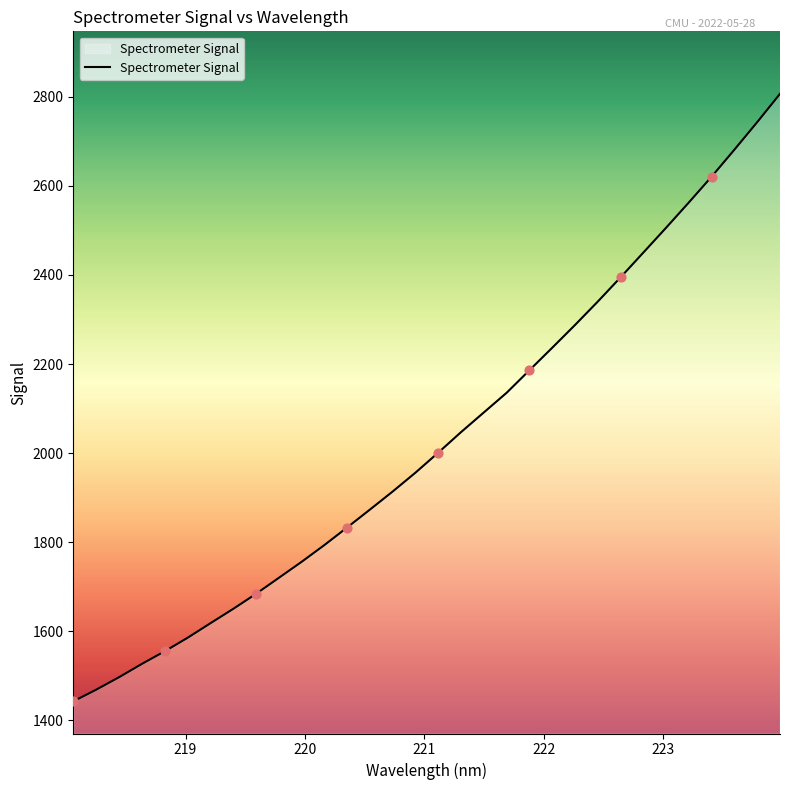

What is the smallest value displayed?

1442.8